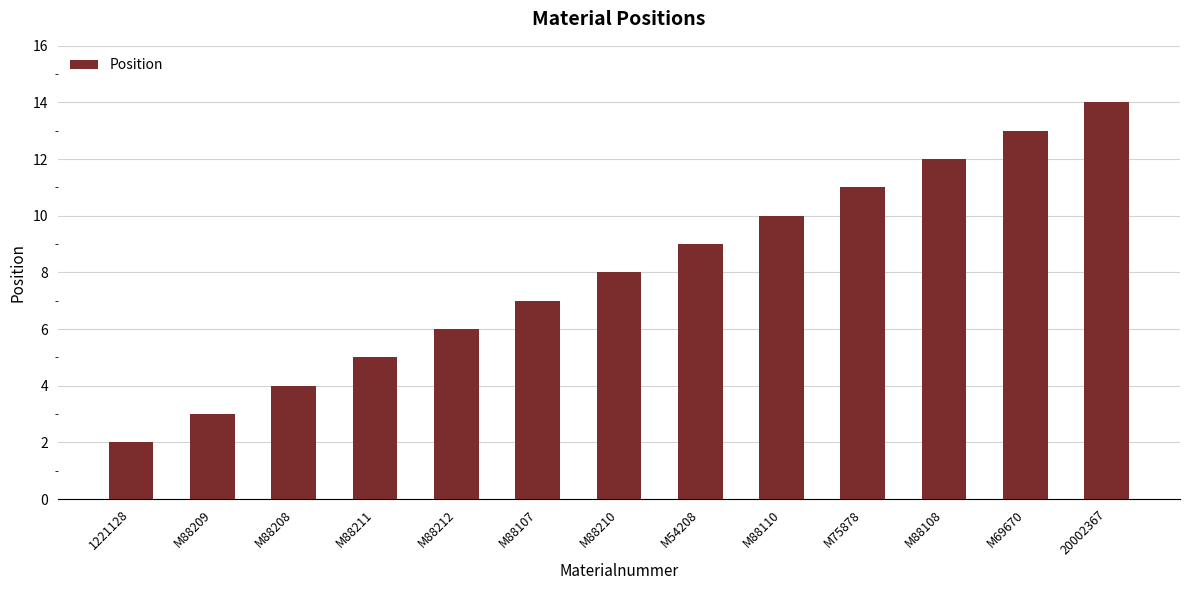

What is the label of the 9th bar from the right?

M88212